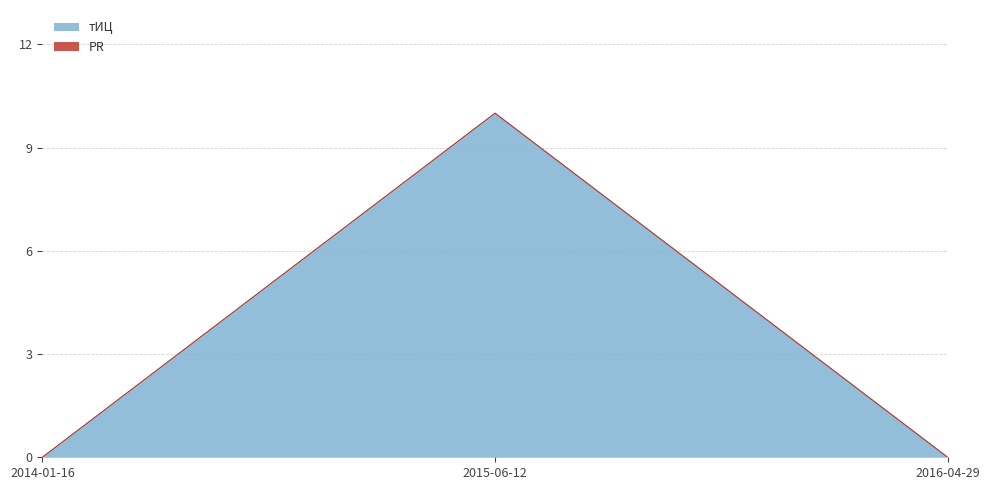

What position from the left is 2014-01-16?

1